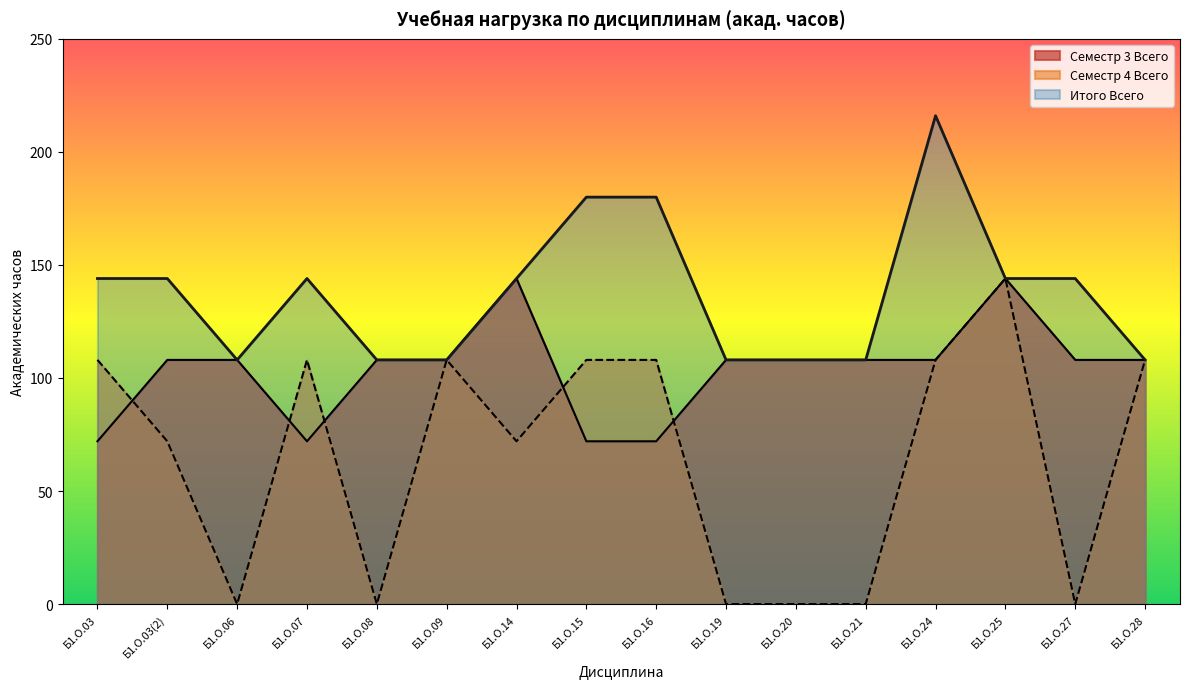

What is the difference between the highest and lowest values at Б1.О.16?

108